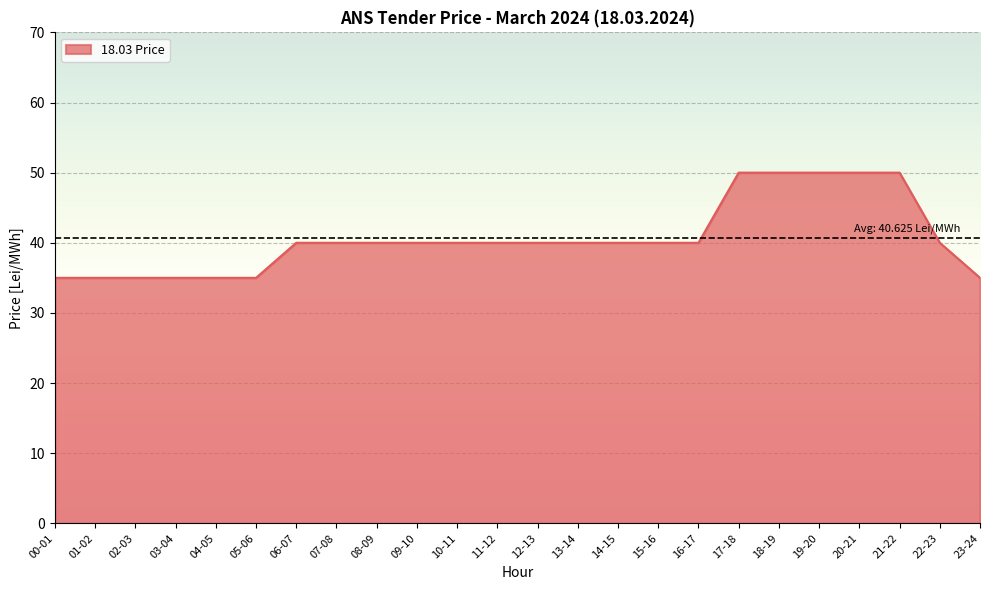

How many series are shown in this chart?

1